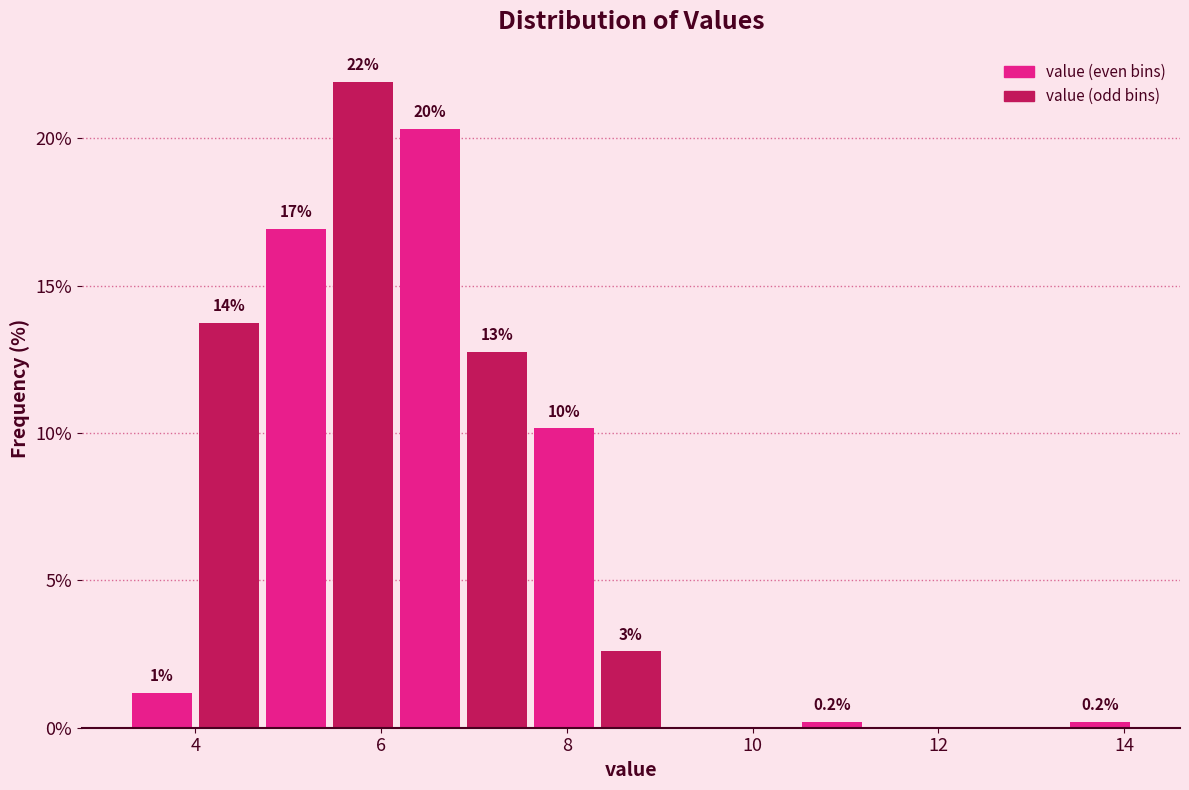

Read against the x-axis, roughly where is the centre of the tallest bar?

5.8